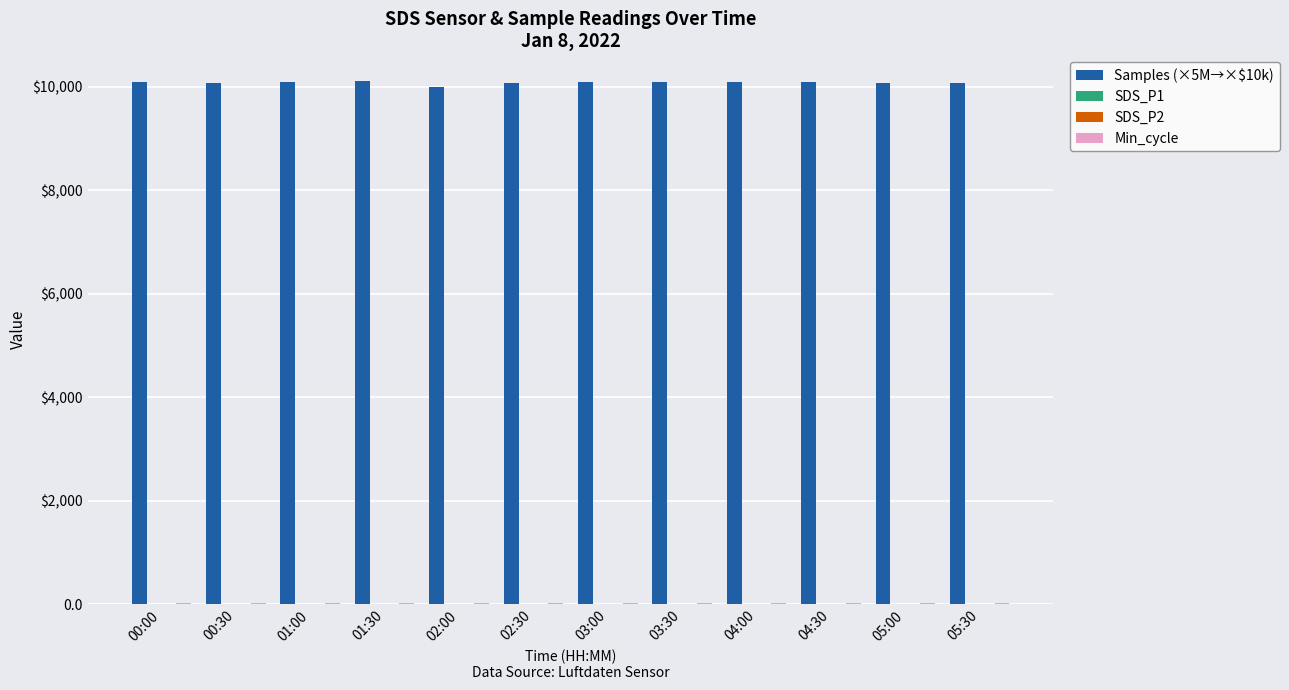

Which series has the largest total across all categories?

Samples (×5M→×$10k)